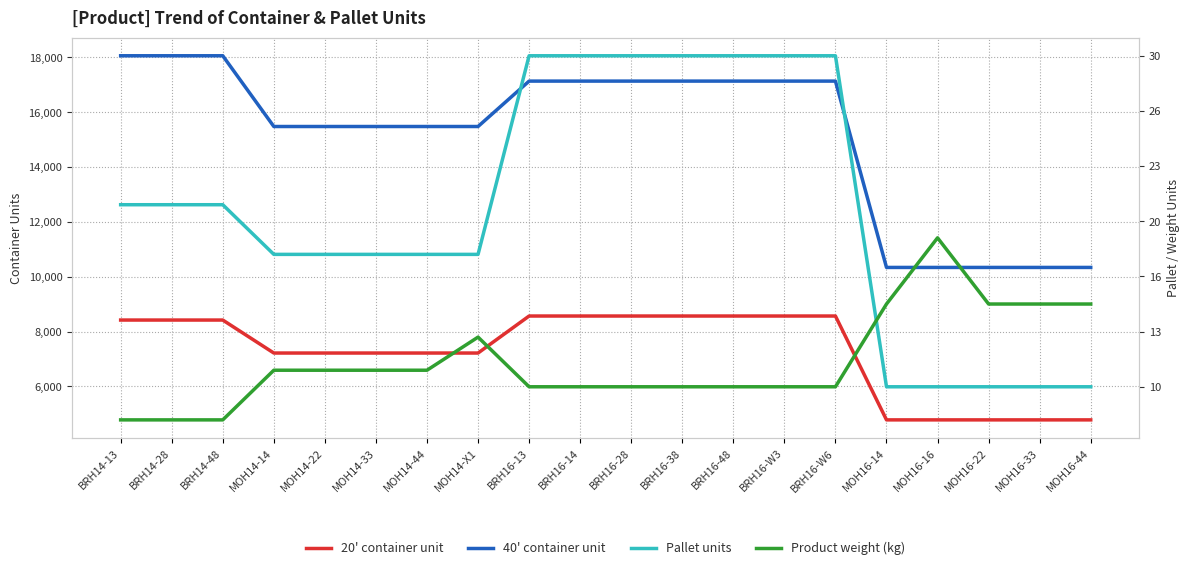

At which label does Product weight (kg) reach its minimum?

BRH14-13